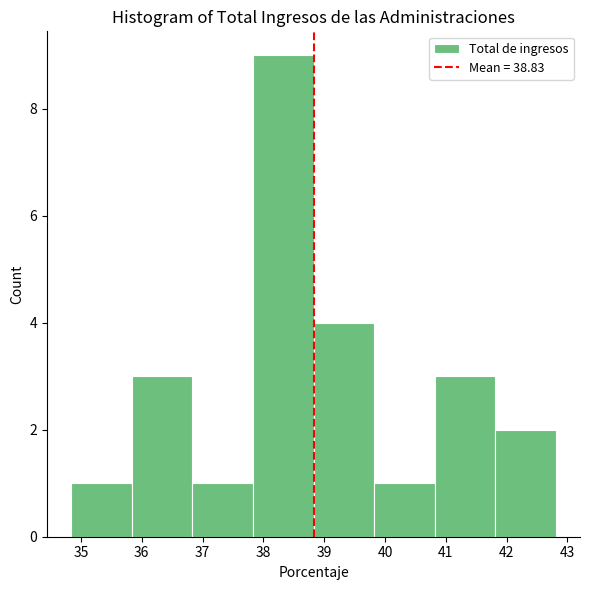

Over which range of the x-axis is the bar tallest?

37.8 to 38.8